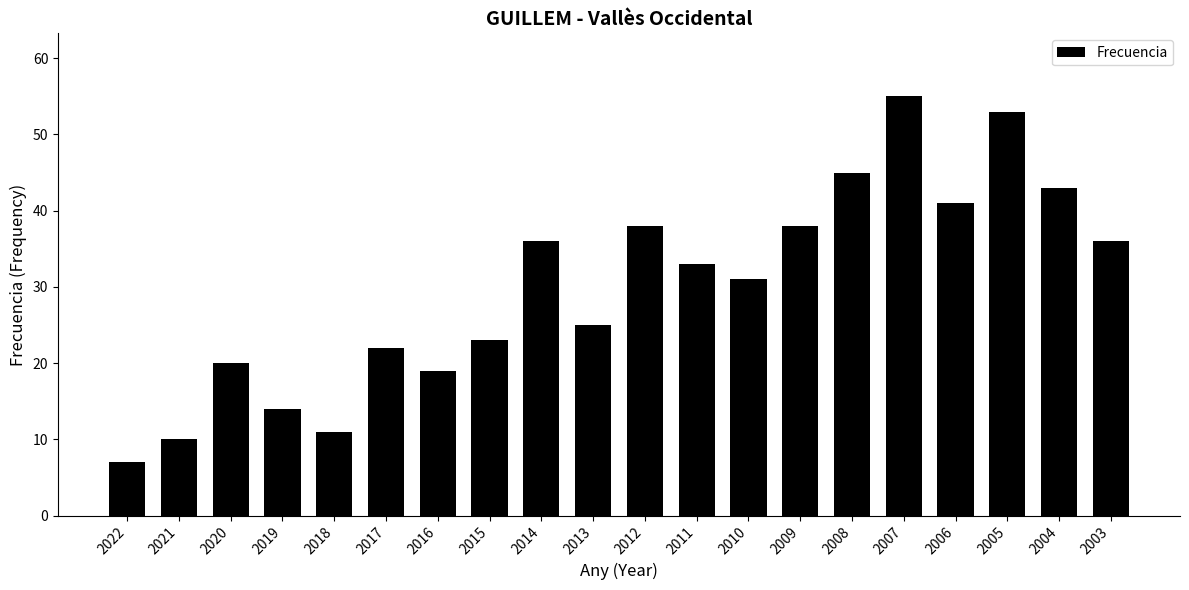

What is the average value?

30